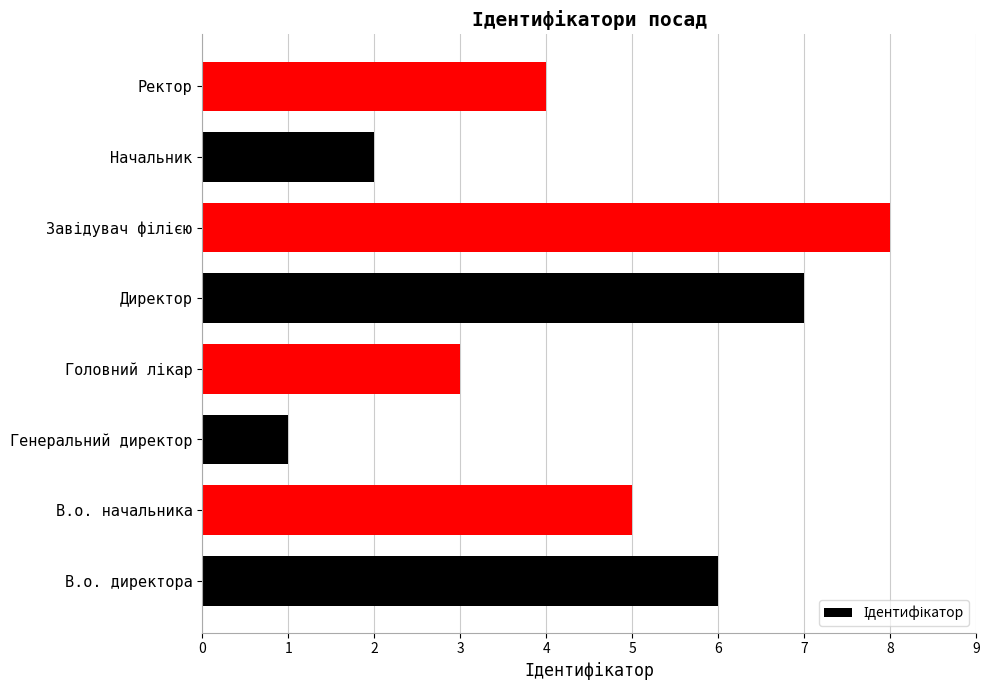

Reading bottom to top, transcribe all the data shown in this chart.

6	5	1	3	7	8	2	4